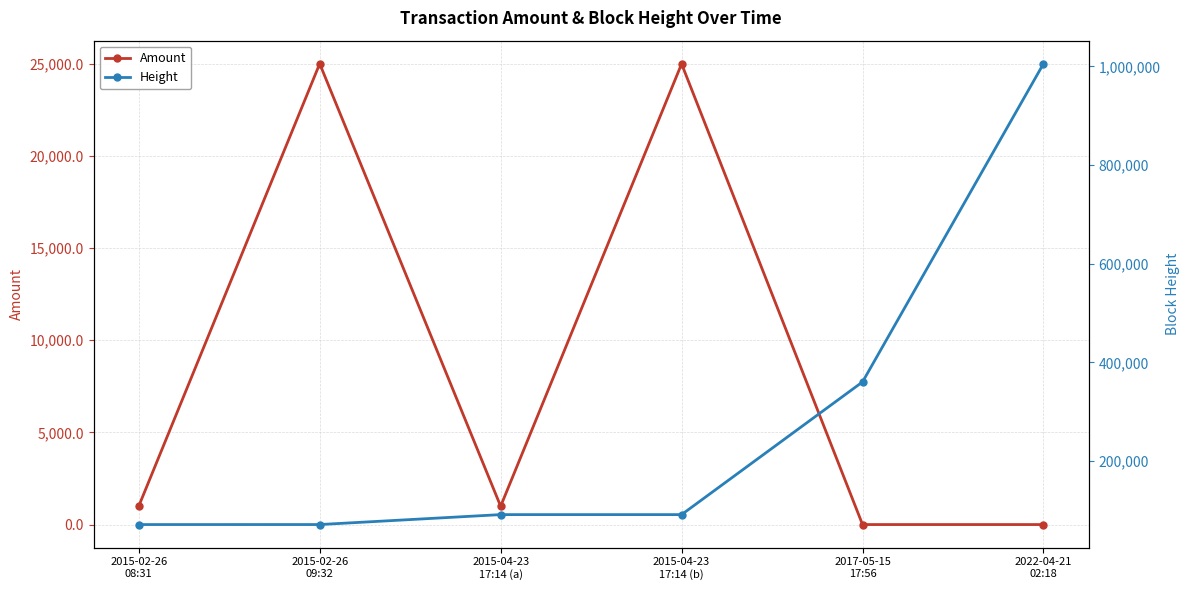

What is the greatest value displayed?

1005560.0